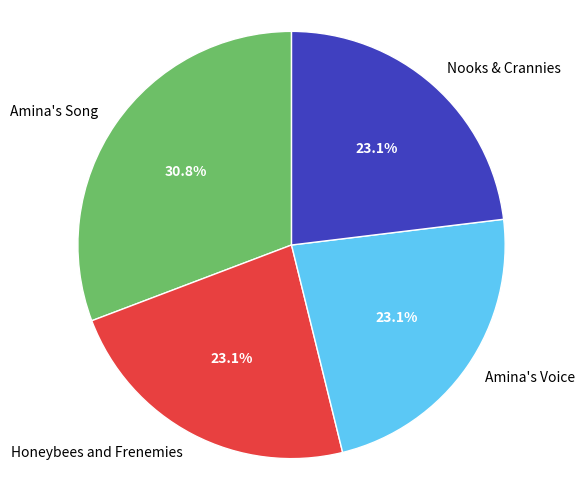

Is there any slice that represents more than half of the pie?

No